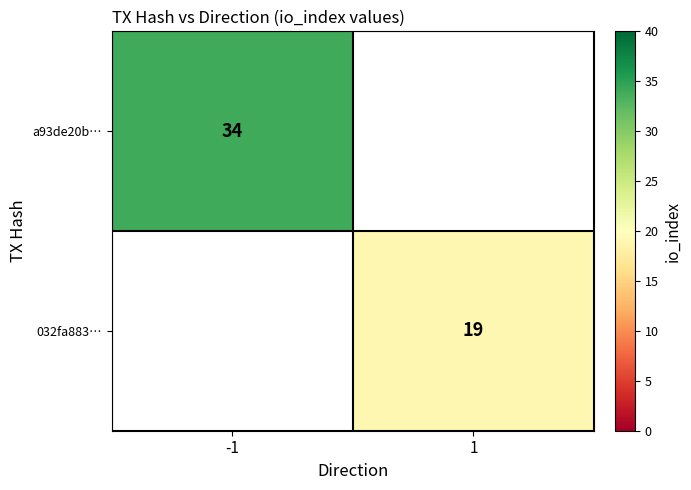

The 032fa883… series shows 34 at 1. True or false?

False